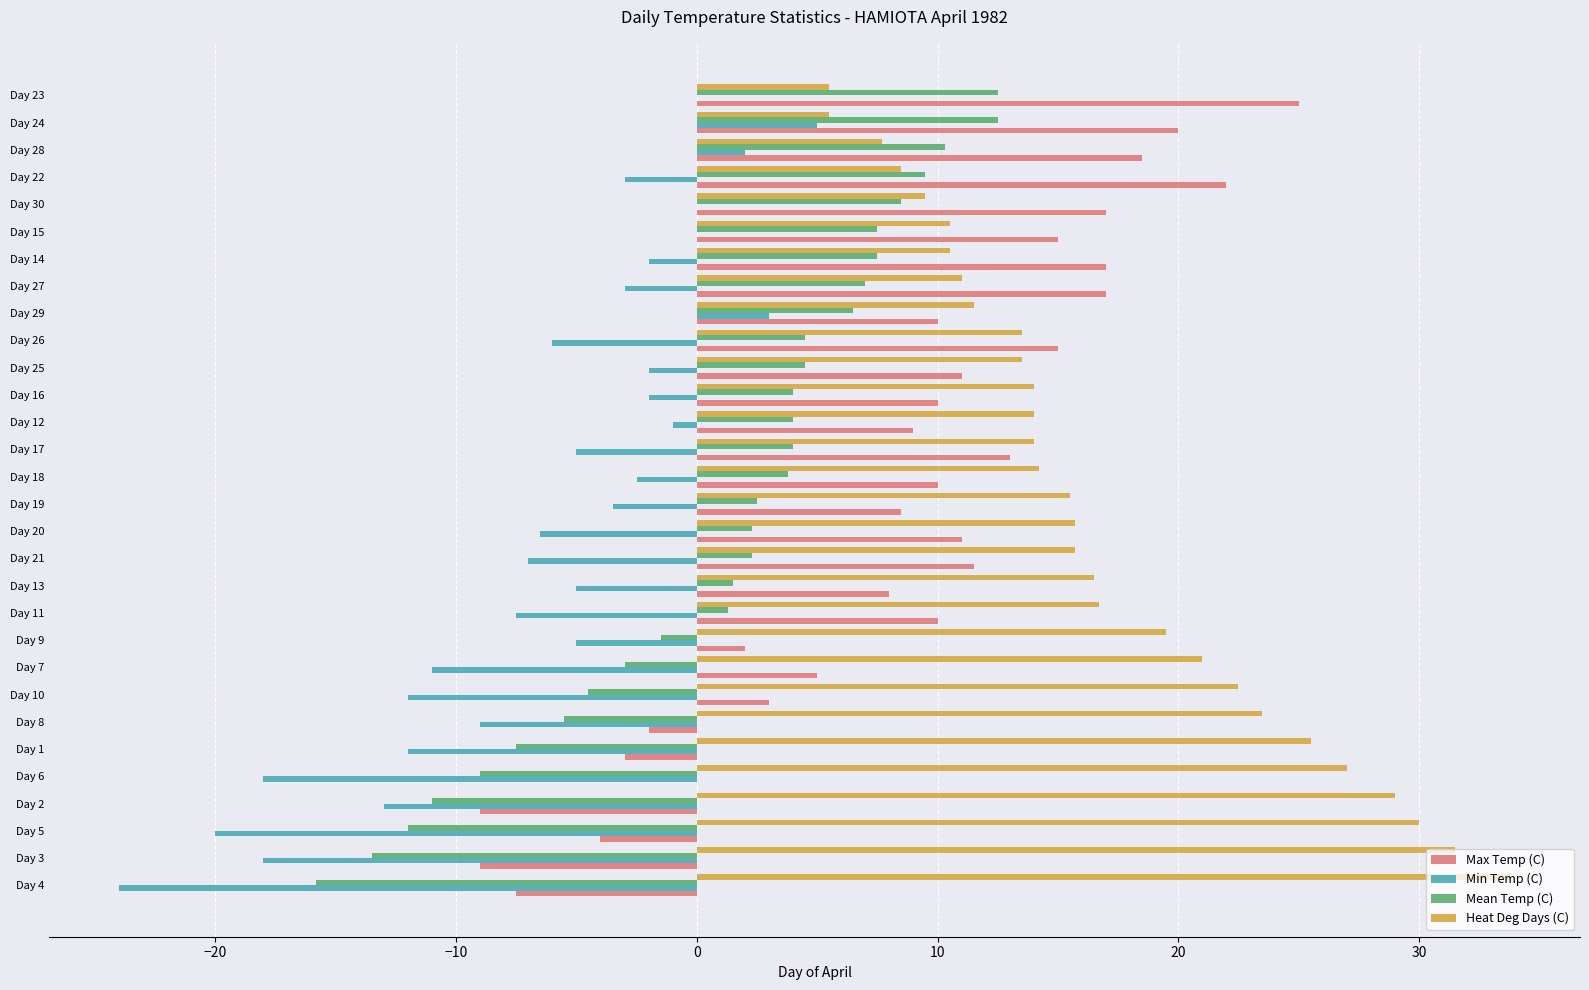

At which category does the chart reach its peak across all series?

Day 4